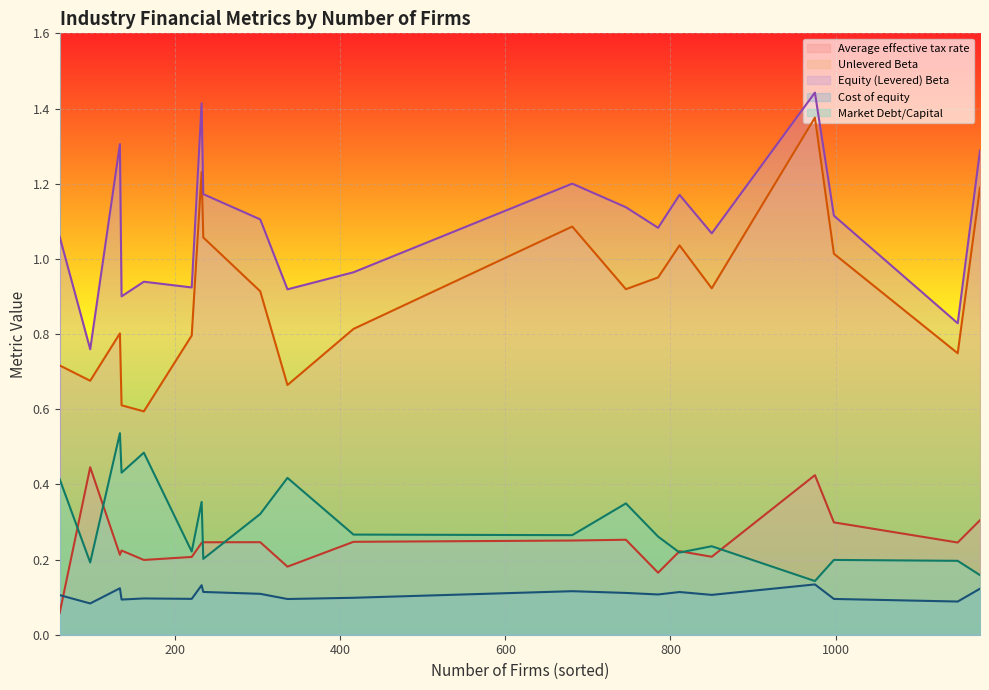

True or false: Unlevered Beta has a value of 1.5 at Construction Supplies.

False